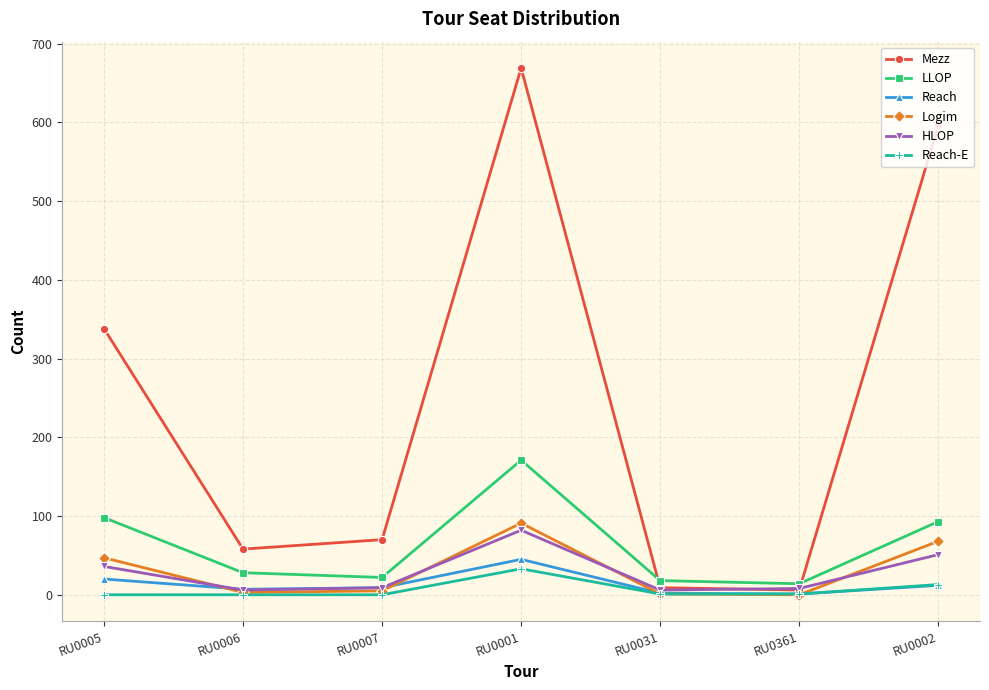

Is the value of Reach at RU0005 greater than the value of Reach-E at RU0001?

No